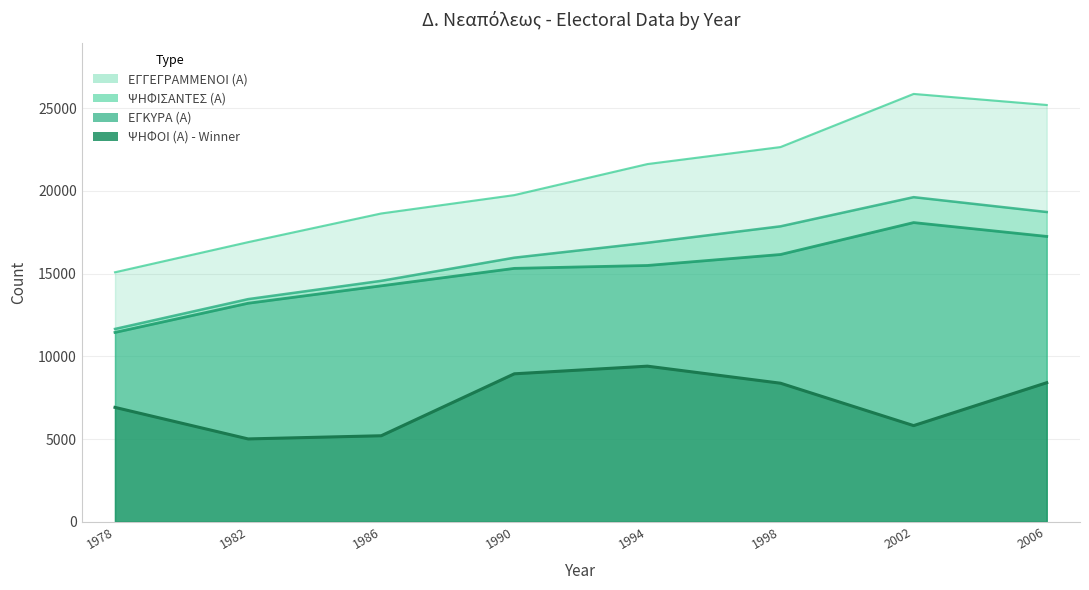

At how many categories does at least one series exceed 20226?

4